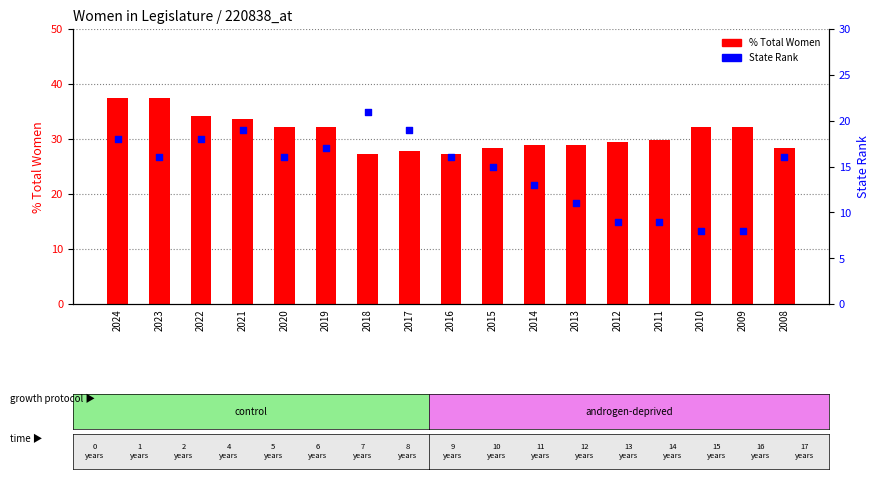

Is the value of State Rank at 2016 greater than the value of % Total Women at 2013?

No